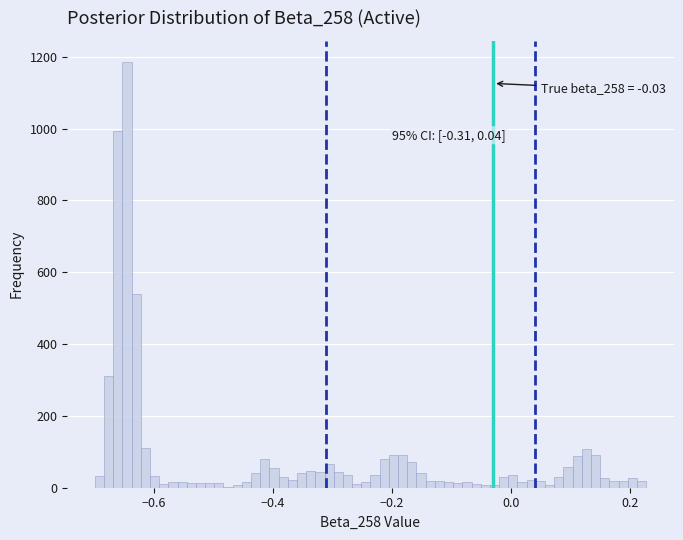

Read against the x-axis, roughly where is the centre of the tallest bar?

-0.64